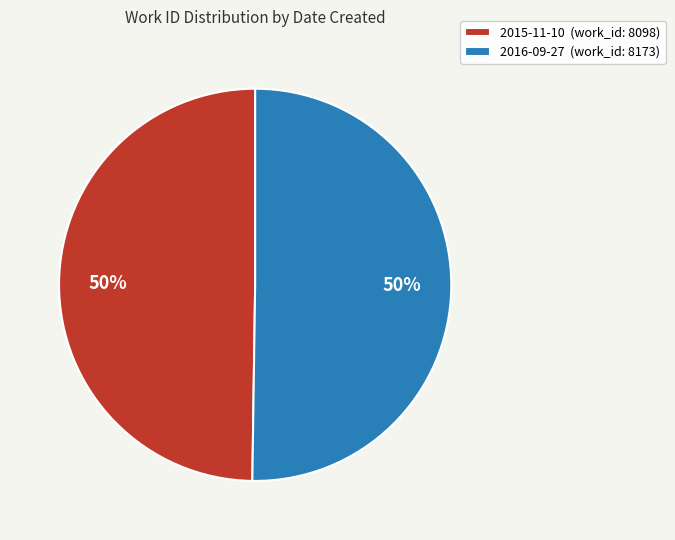

Count the number of slices in the pie.

2